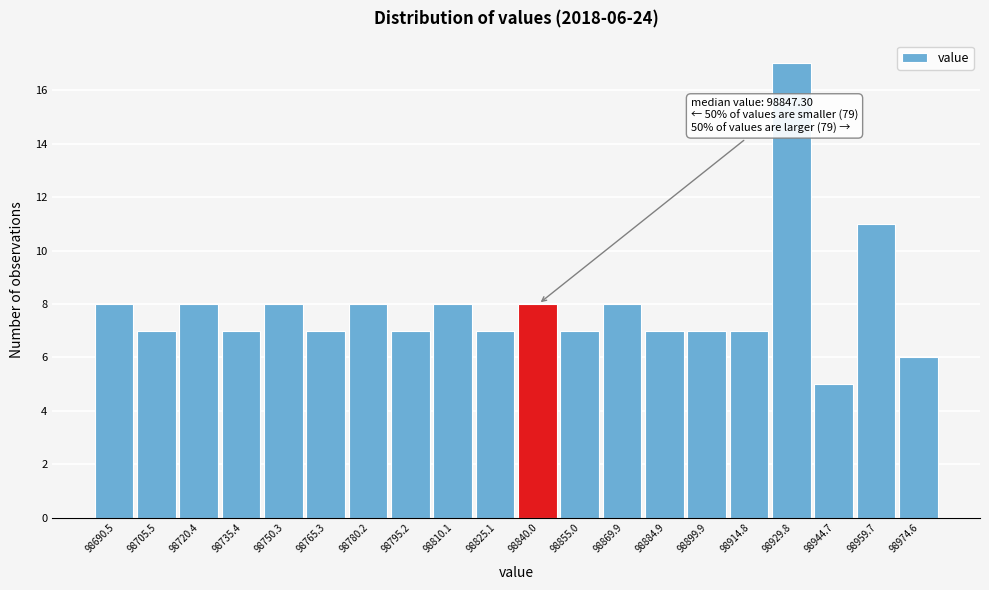

Reading left to right, list all the values displayed in this chart.

98690.5=8	98705.5=7	98720.4=8	98735.4=7	98750.3=8	98765.3=7	98780.2=8	98795.2=7	98810.1=8	98825.1=7	98840.0=8	98855.0=7	98869.9=8	98884.9=7	98899.9=7	98914.8=7	98929.8=17	98944.7=5	98959.7=11	98974.6=6